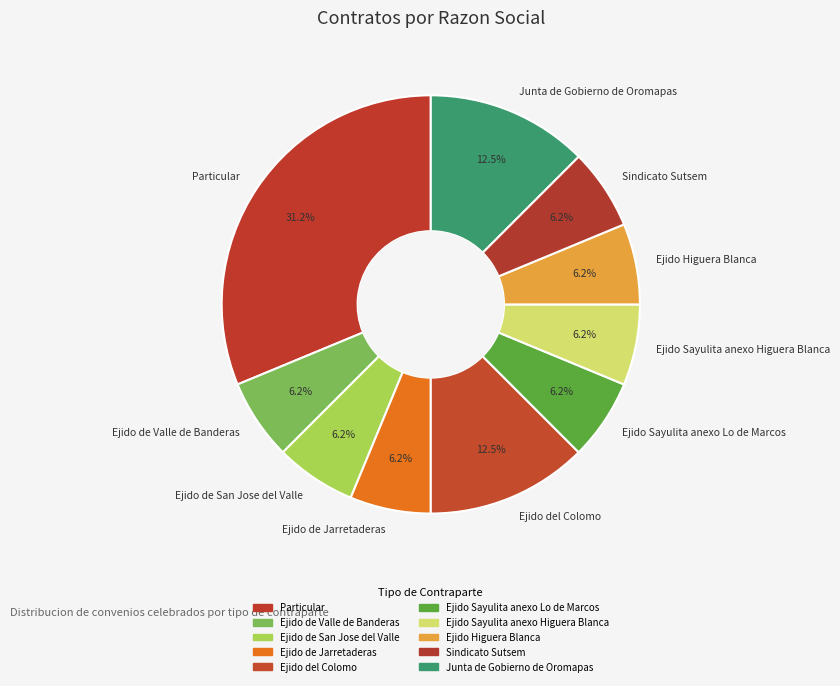

Which has a higher value, Ejido Sayulita anexo Lo de Marcos or Ejido del Colomo?

Ejido del Colomo